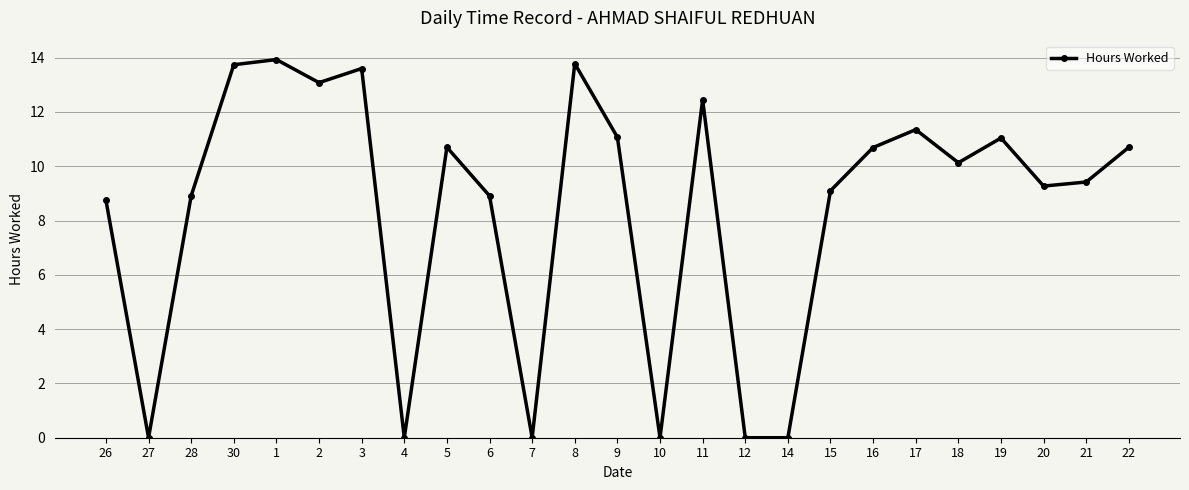

How many points are higher than both their immediate neighbors (excluding endpoints)?

7